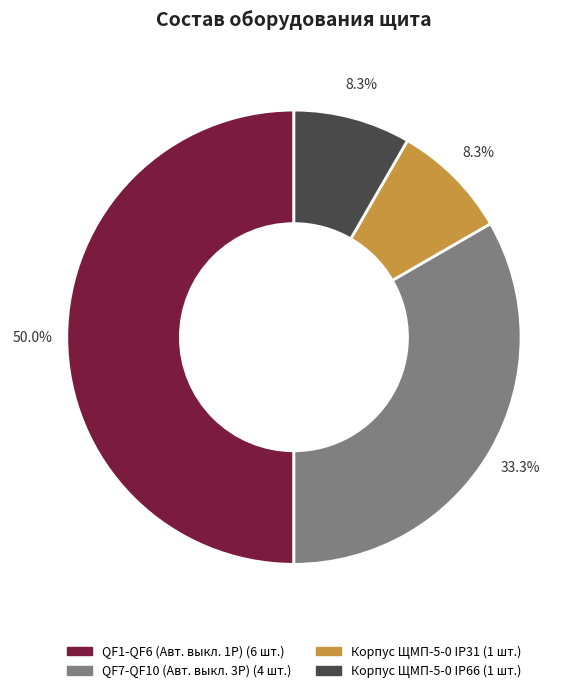

Combined, do Корпус ЩМП-5-0 IP66 and QF7-QF10 (Авт. выкл. 3Р) account for over 50%?

No